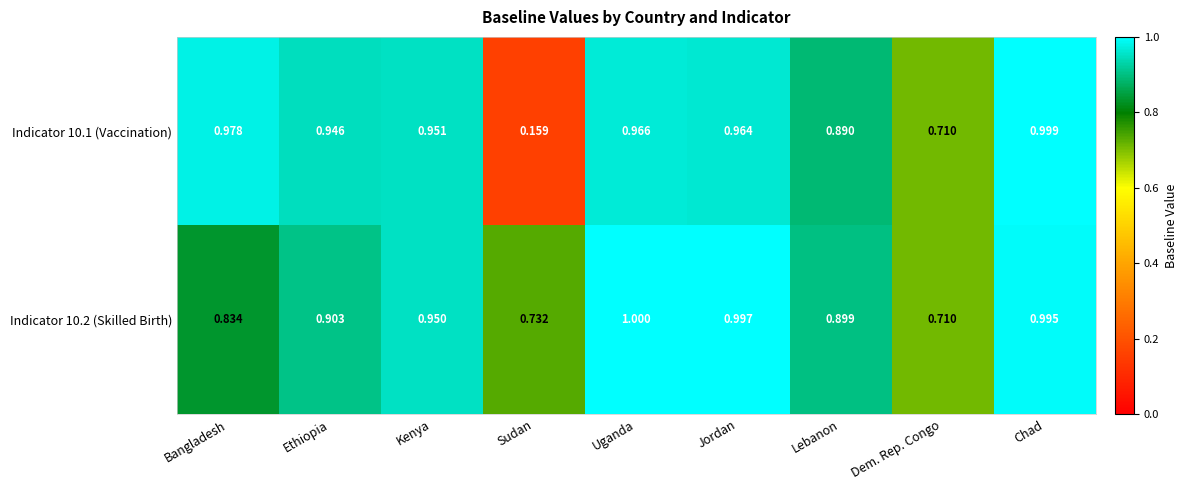

Where is Indicator 10.2 (Skilled Birth) nearest to the value 0?

Dem. Rep. Congo